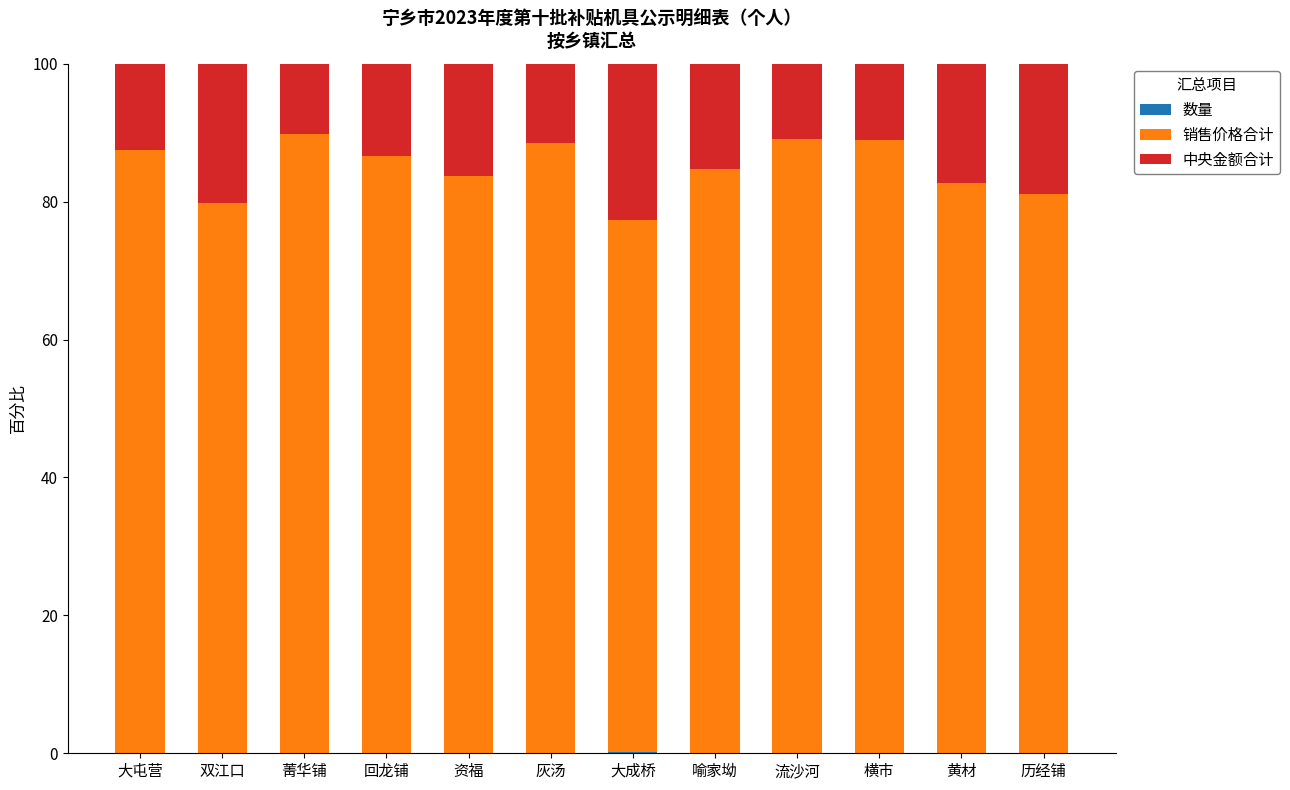

The 中央金额合计 series shows 18.3 at 灰汤. True or false?

False